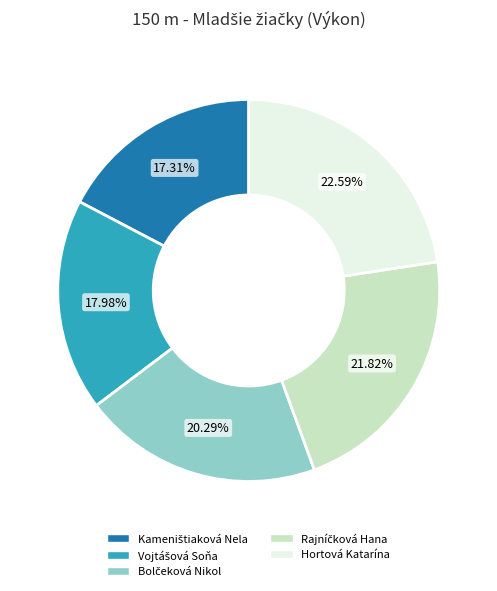

How many slices are in this pie chart?

5